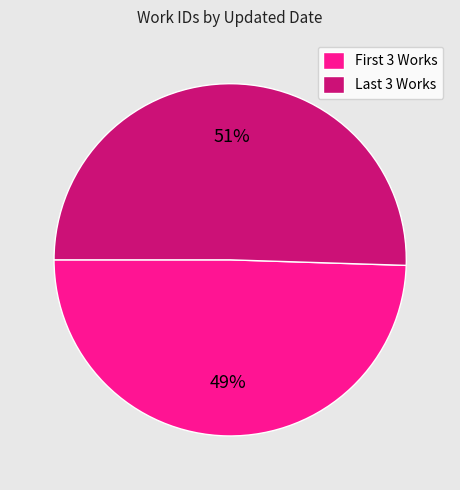

What is the smallest slice in the pie chart?

First 3 Works